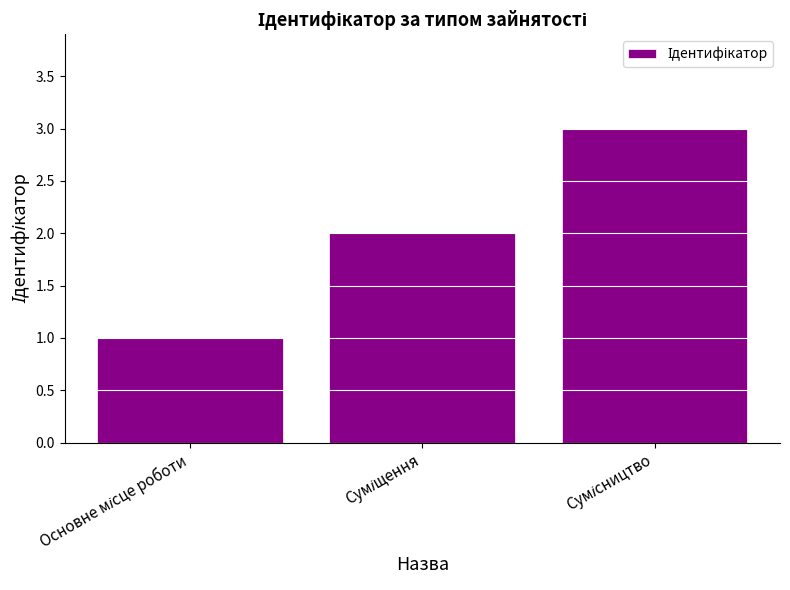

What is the greatest value displayed?

3